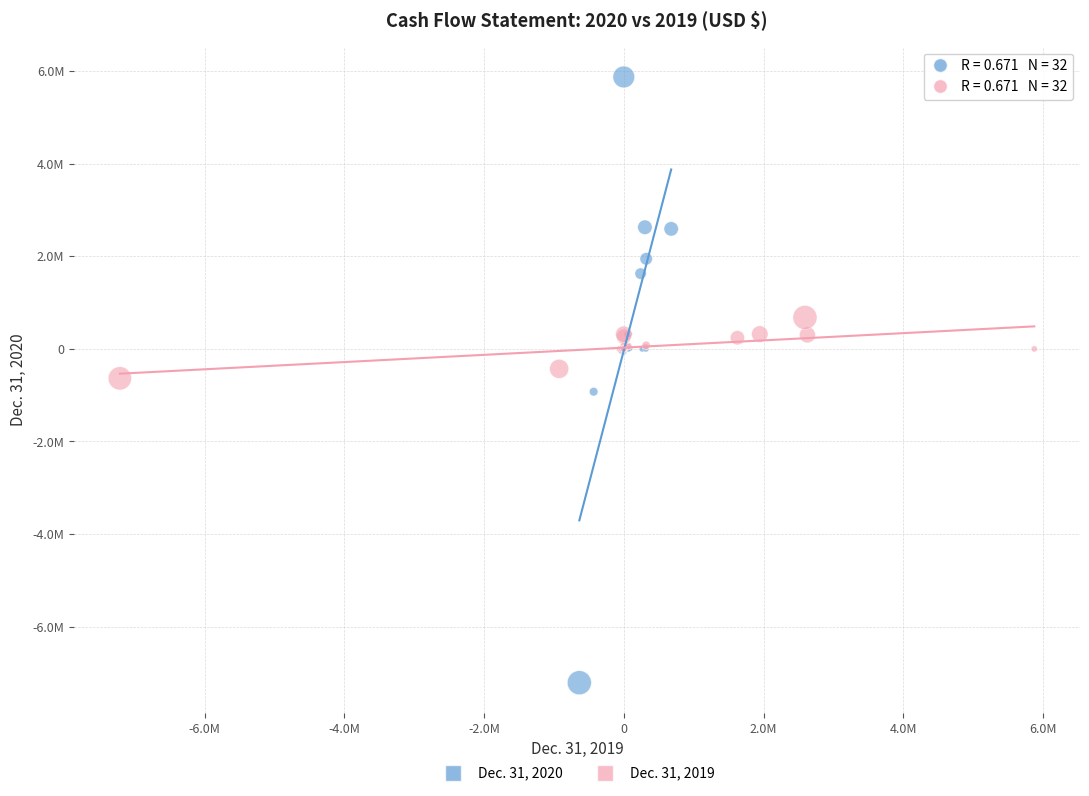

Which series contains the lowest Y value?

Dec. 31, 2020